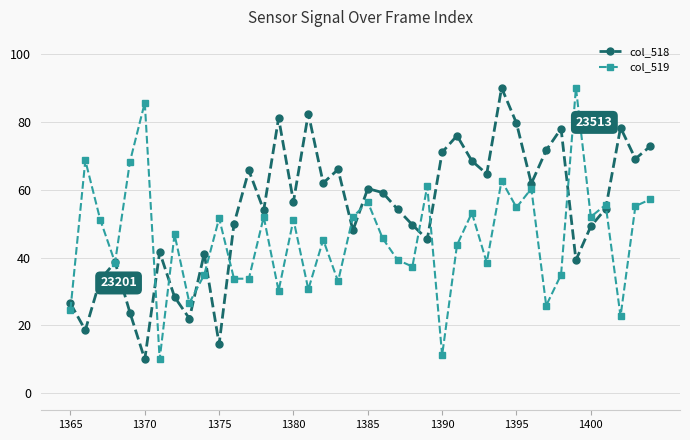

What are all the series names shown in the legend?

col_518, col_519